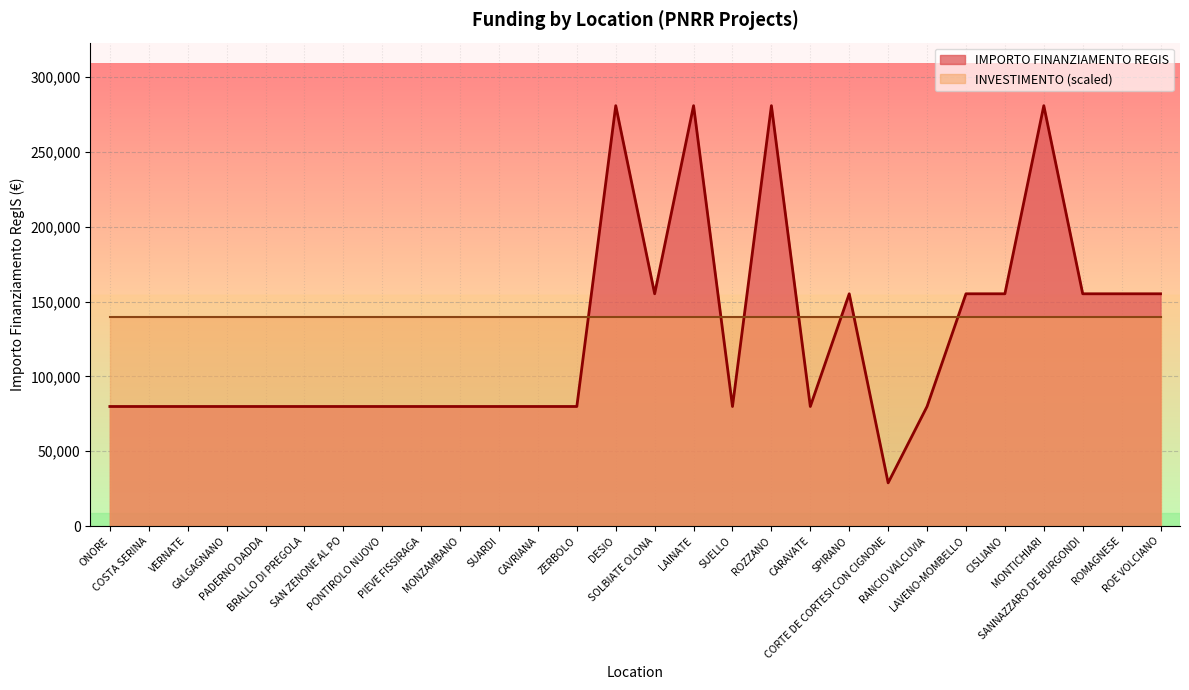

Where is the first local maximum?

DESIO